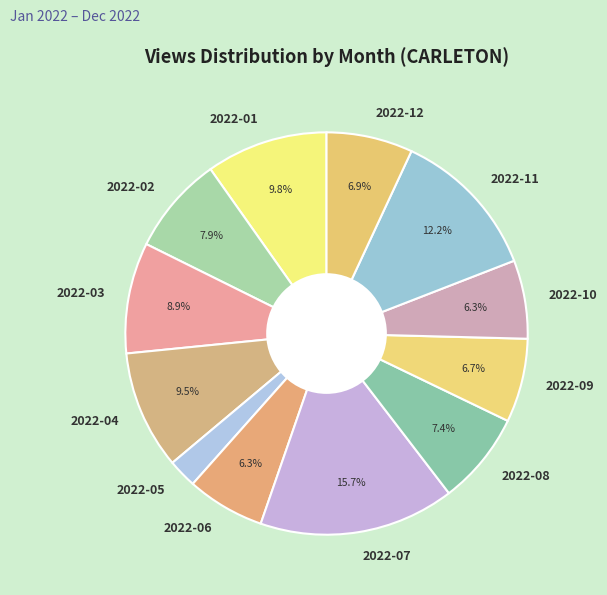

To the nearest percent, what is the average slice percentage?

8%